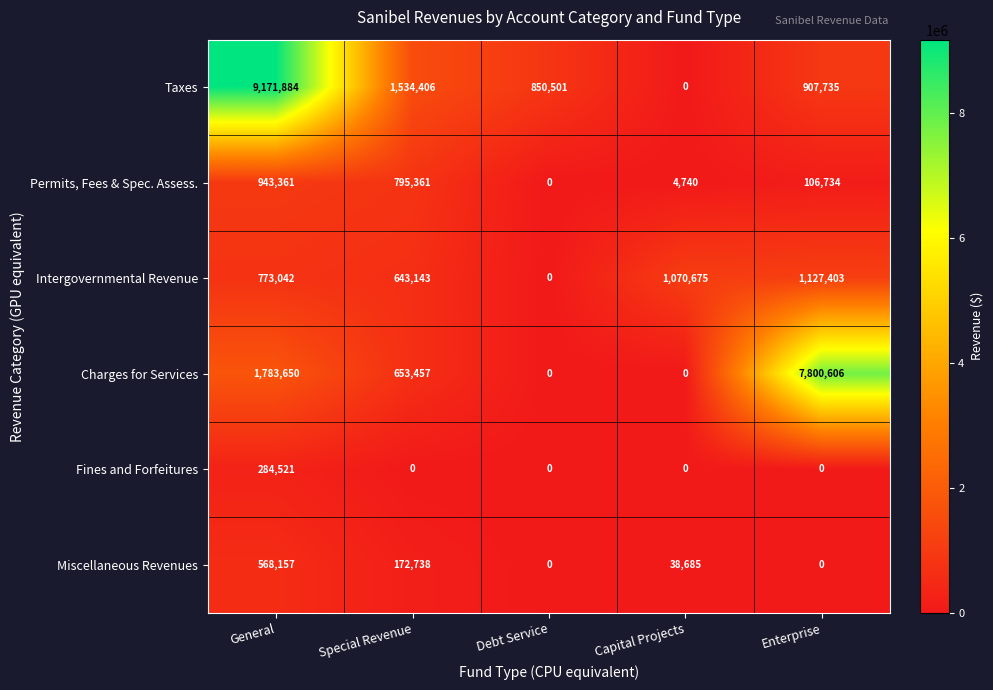

What is the greatest value displayed?

9171884